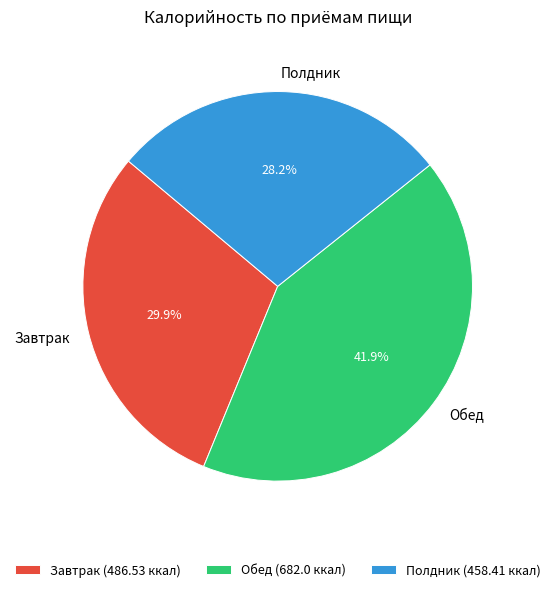

What is the ratio of the value at Полдник to the value at Завтрак?

0.9